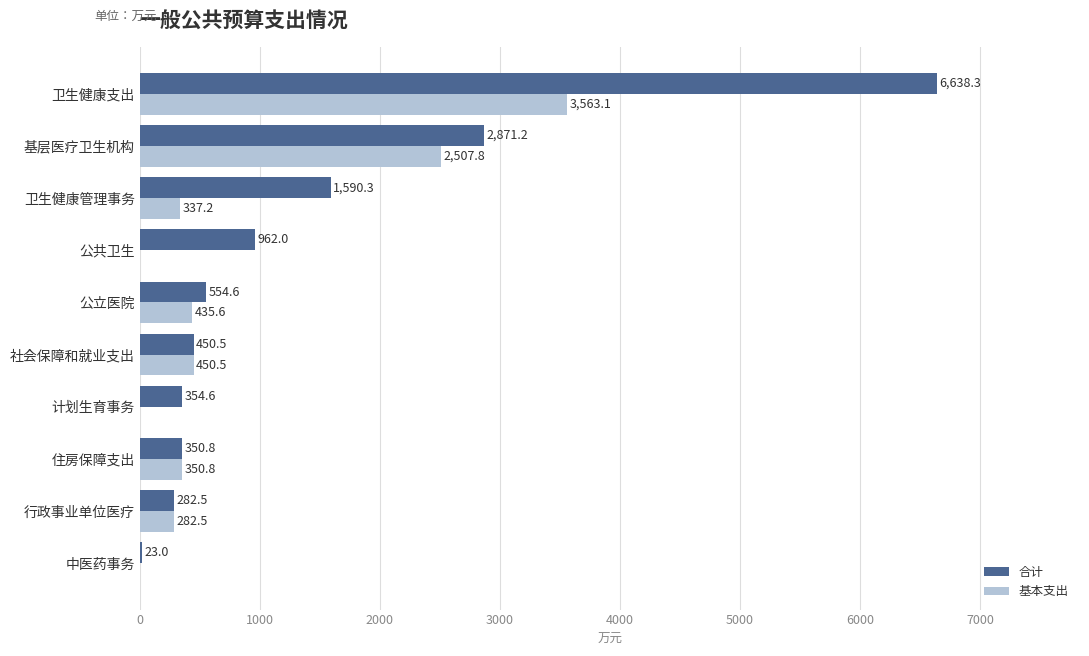

Is it true that 基本支出 equals 0.0 at 公共卫生?

True